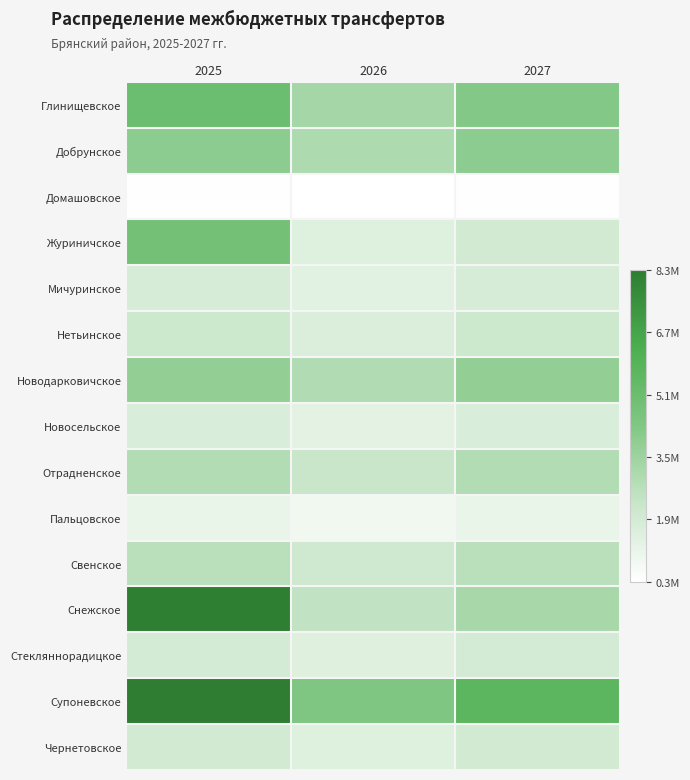

At how many categories does at least one series exceed 2496039?

3